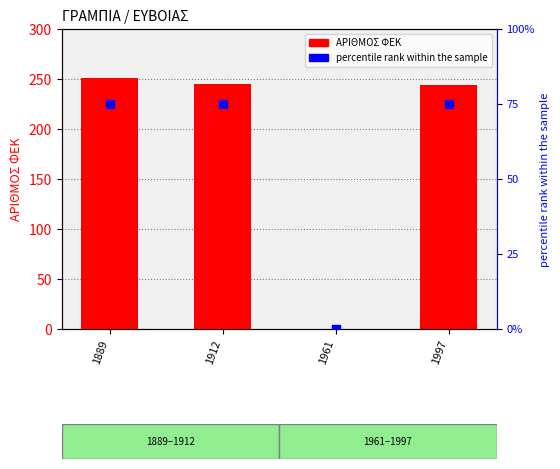

Which series has the largest total across all categories?

ΑΡΙΘΜΟΣ ΦΕΚ